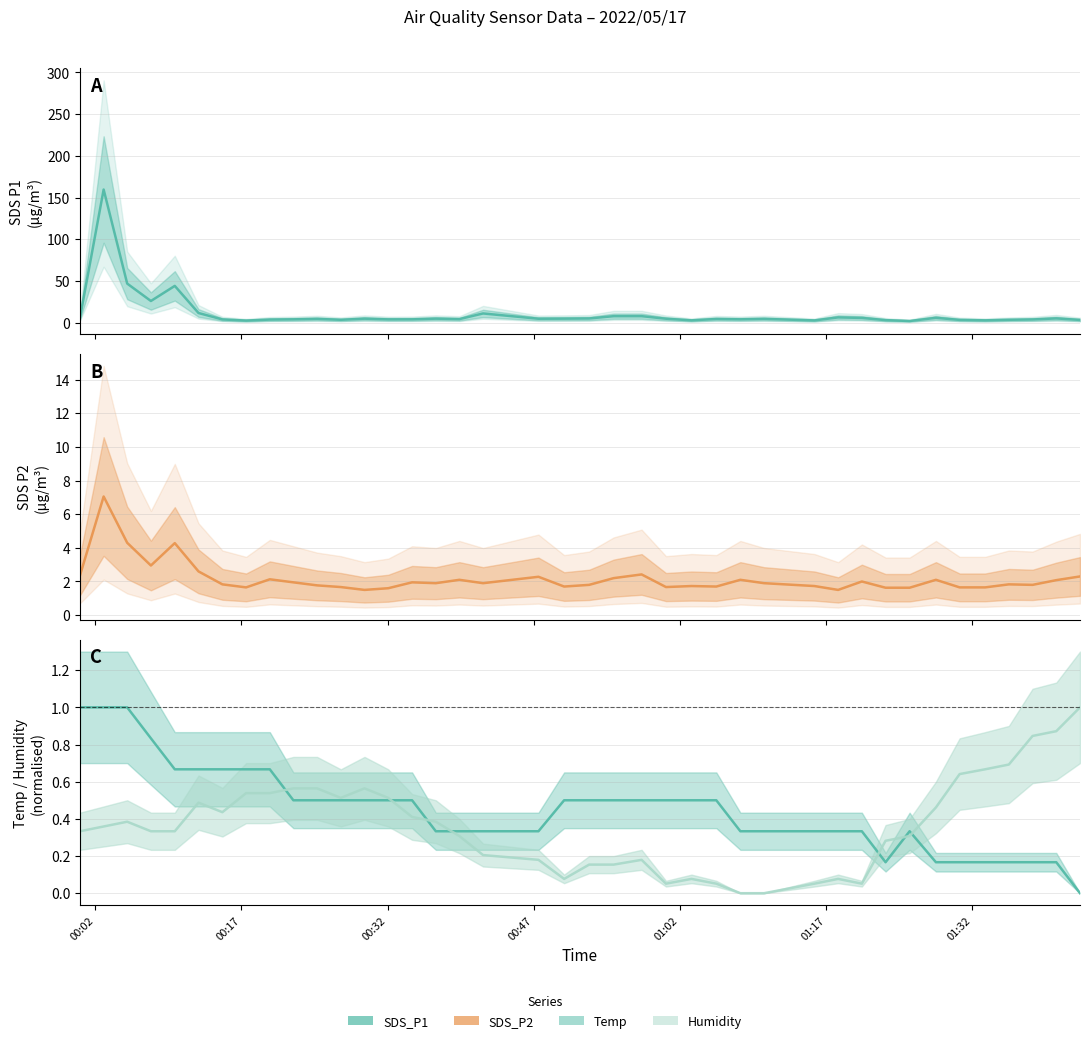

True or false: SDS_P2 line and Humidity line cross at least once.

False